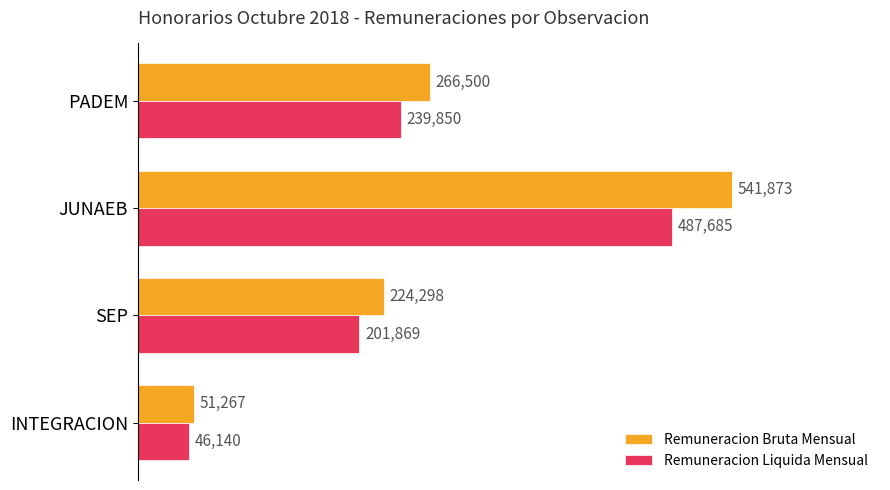

Is it true that Remuneracion Liquida Mensual equals 46140.0 at INTEGRACION?

True